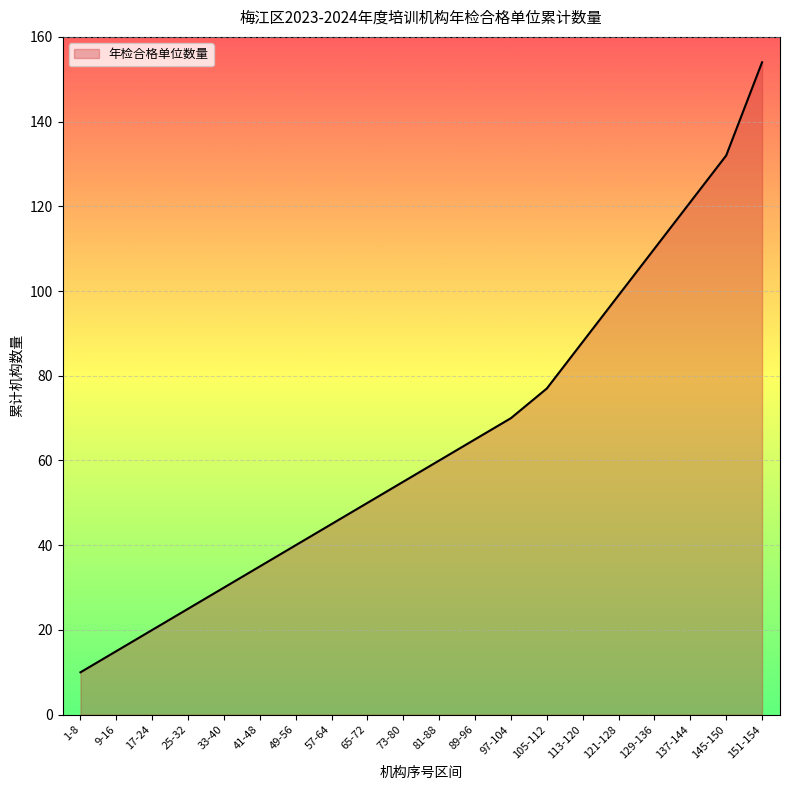

What position from the left is 105-112?

14